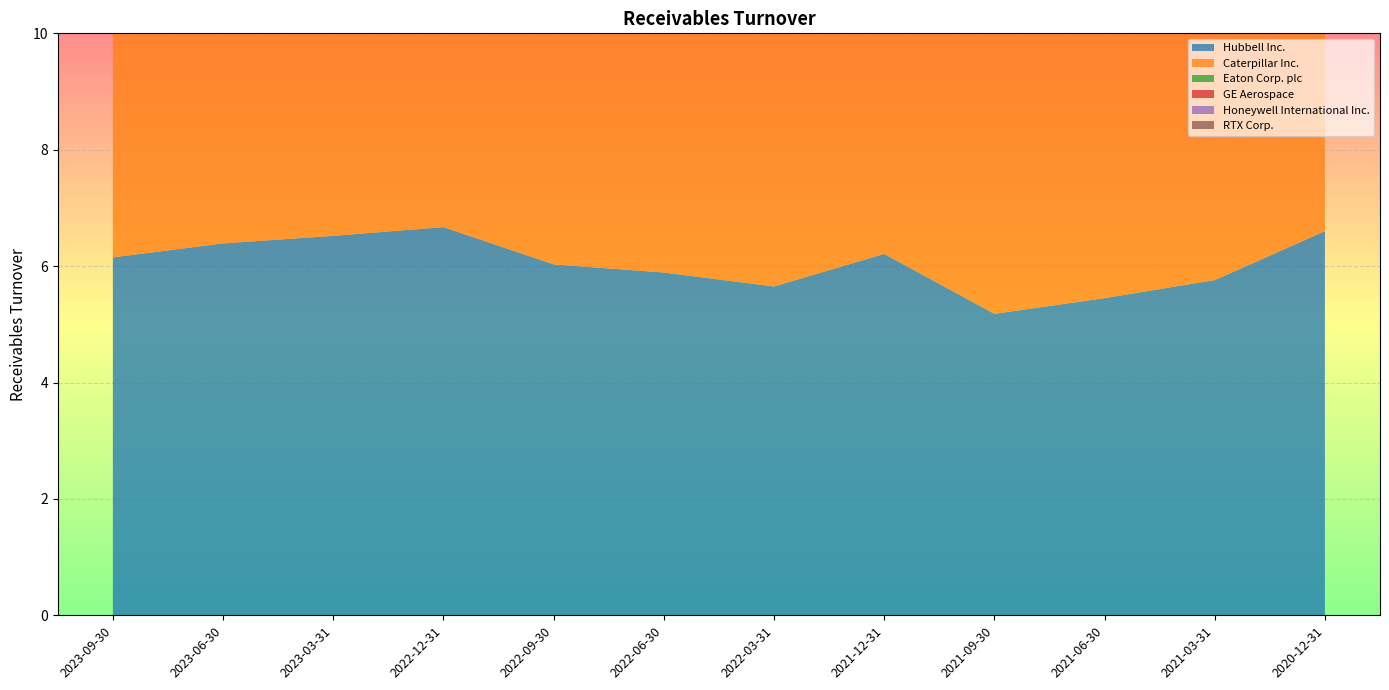

Reading left to right, list all the values displayed in this chart.

Hubbell Inc.: 6.2	6.4	6.5	6.7	6.0	5.9	5.7	6.2	5.2	5.5	5.8	6.6
Caterpillar Inc.: 7.0	6.6	6.4	6.4	6.6	6.1	5.5	5.7	6.0	5.5	5.1	5.3
Eaton Corp. plc: 5.1	5.0	5.0	5.1	5.3	5.2	5.4	6.0	5.8	5.7	5.8	6.2
GE Aerospace: 4.6	4.7	5.0	4.1	4.2	4.4	4.4	4.5	4.8	4.7	4.6	4.4
Honeywell International Inc.: 4.7	4.5	4.6	4.8	4.7	4.5	4.8	5.0	4.8	4.9	4.9	4.8
RTX Corp.: 6.7	7.1	6.8	7.4	7.2	6.3	7.2	6.7	6.7	7.0	6.0	6.1